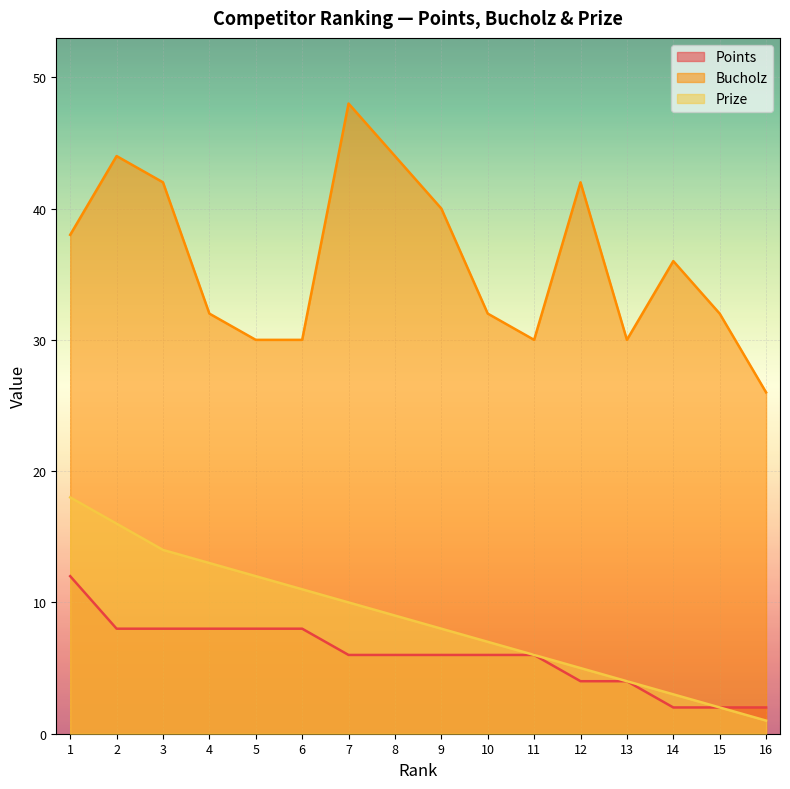

At which label does Points reach its minimum?

14